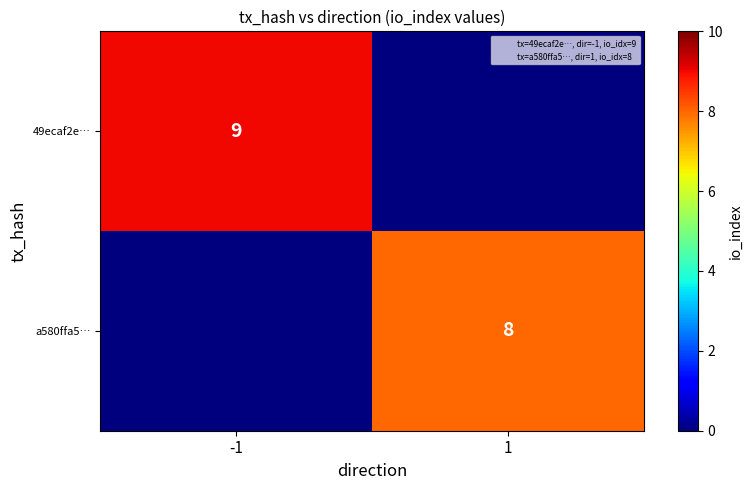

True or false: a580ffa5… has a value of 8 at 1.

True